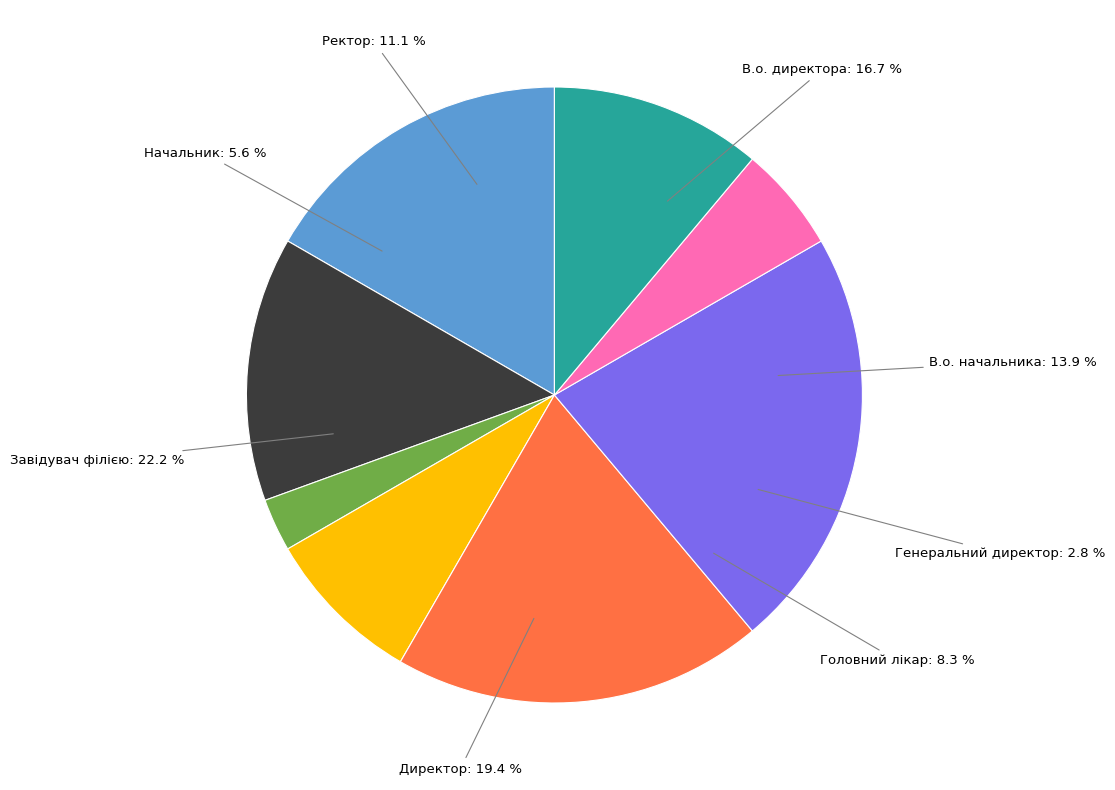

Is there any slice that represents more than half of the pie?

No